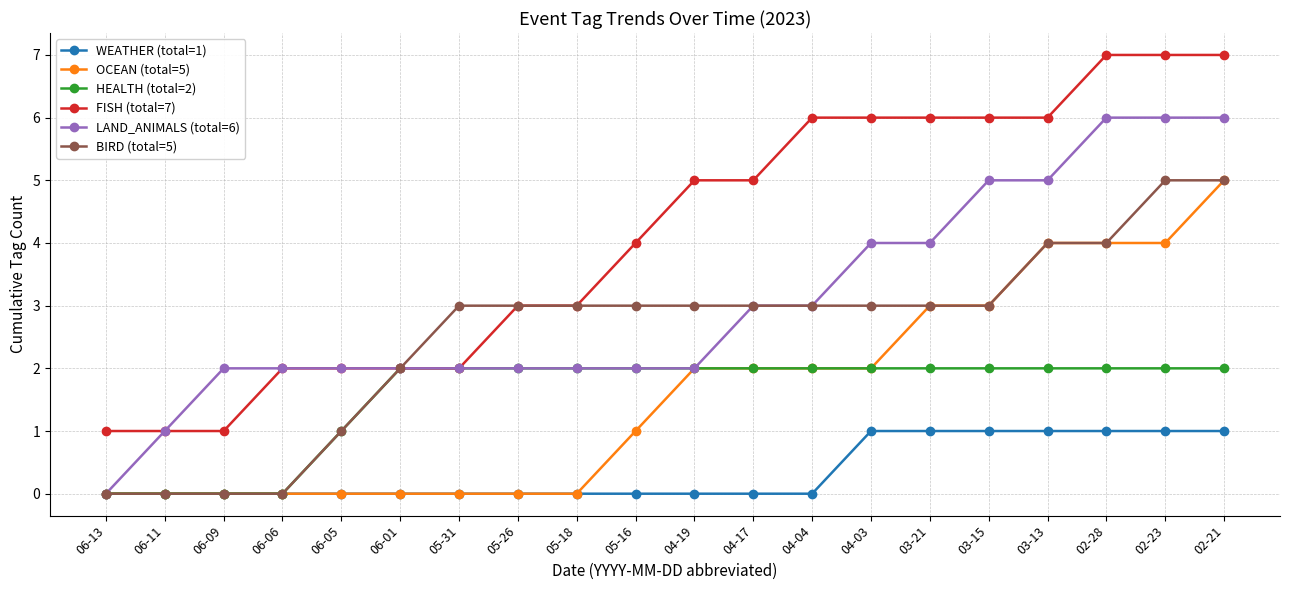

What is the average value of the LAND_ANIMALS (total=6) series?

3